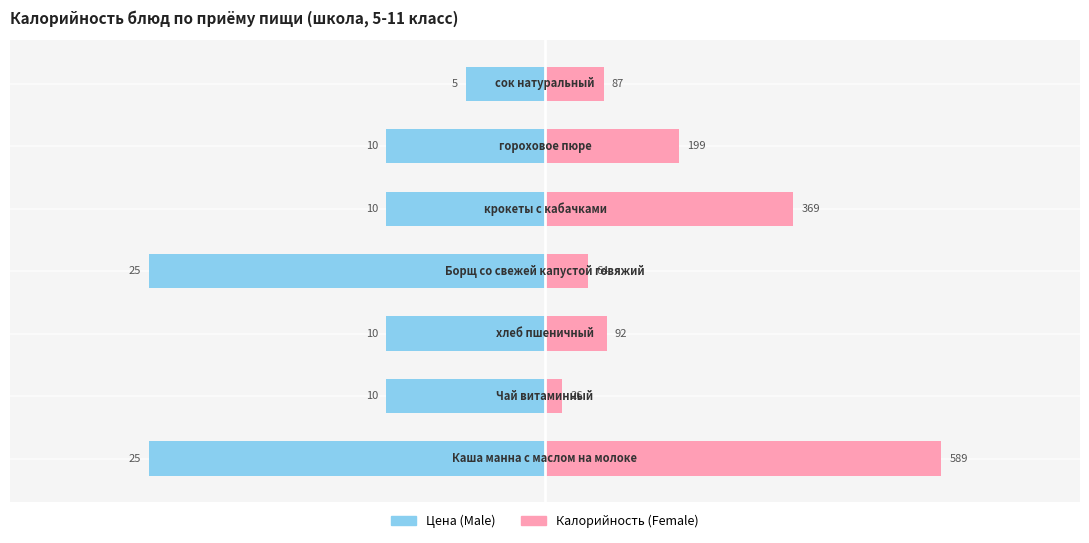

Are the bars grouped side by side (vs. stacked)?

Yes